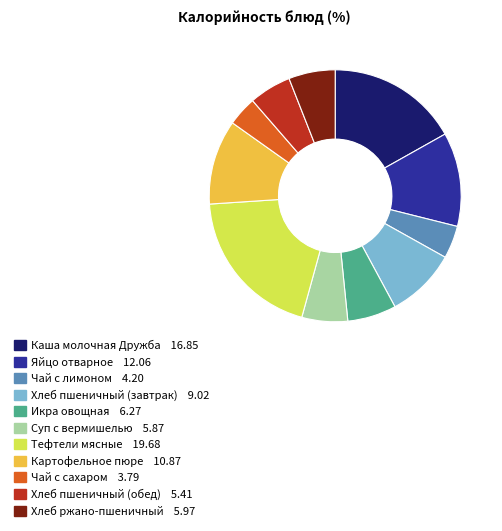

Do Хлеб пшеничный (завтрак) and Яйцо отварное together represent more than half of the pie?

No